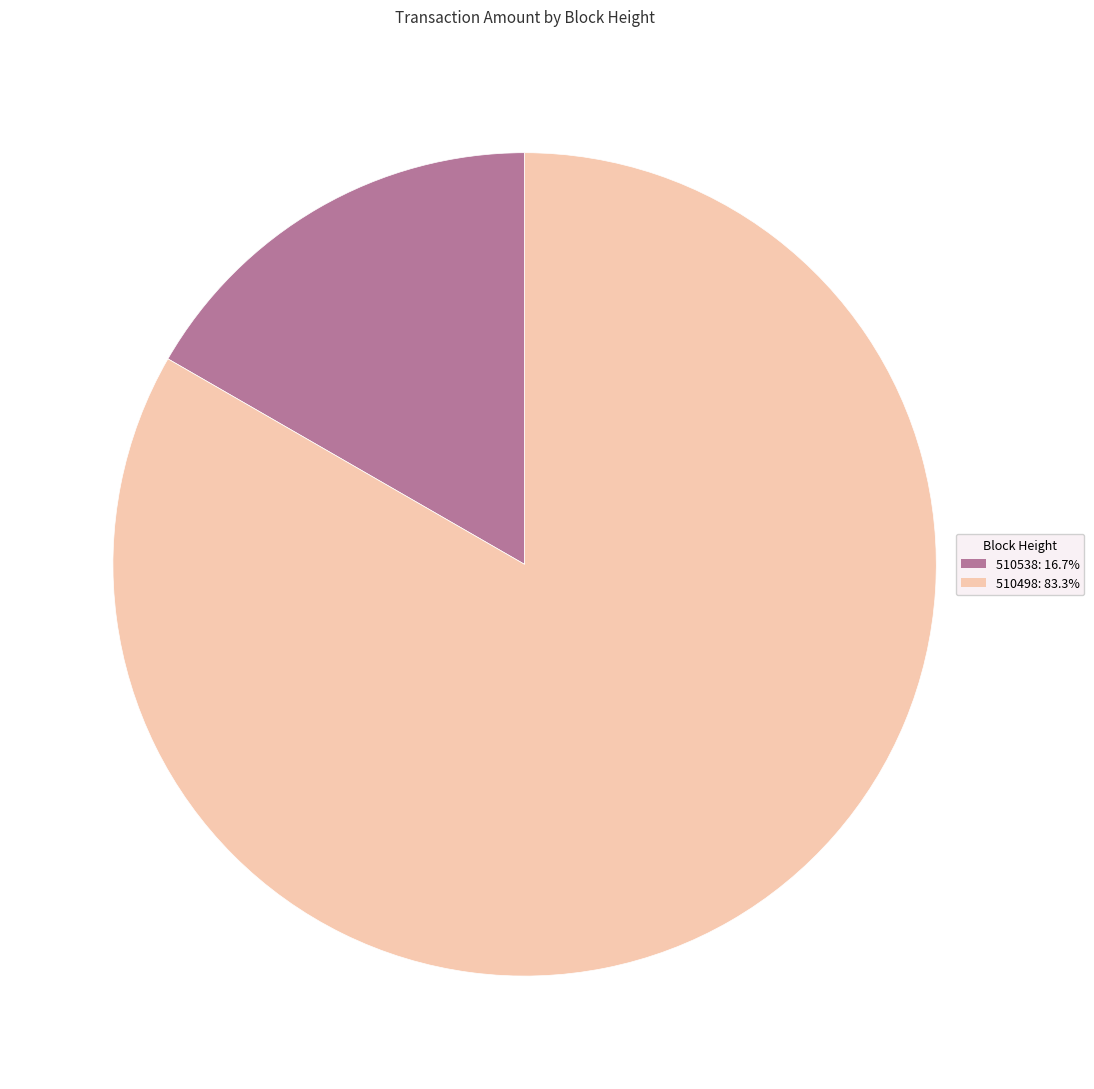

Rank the categories by value from highest to lowest.

510498, 510538